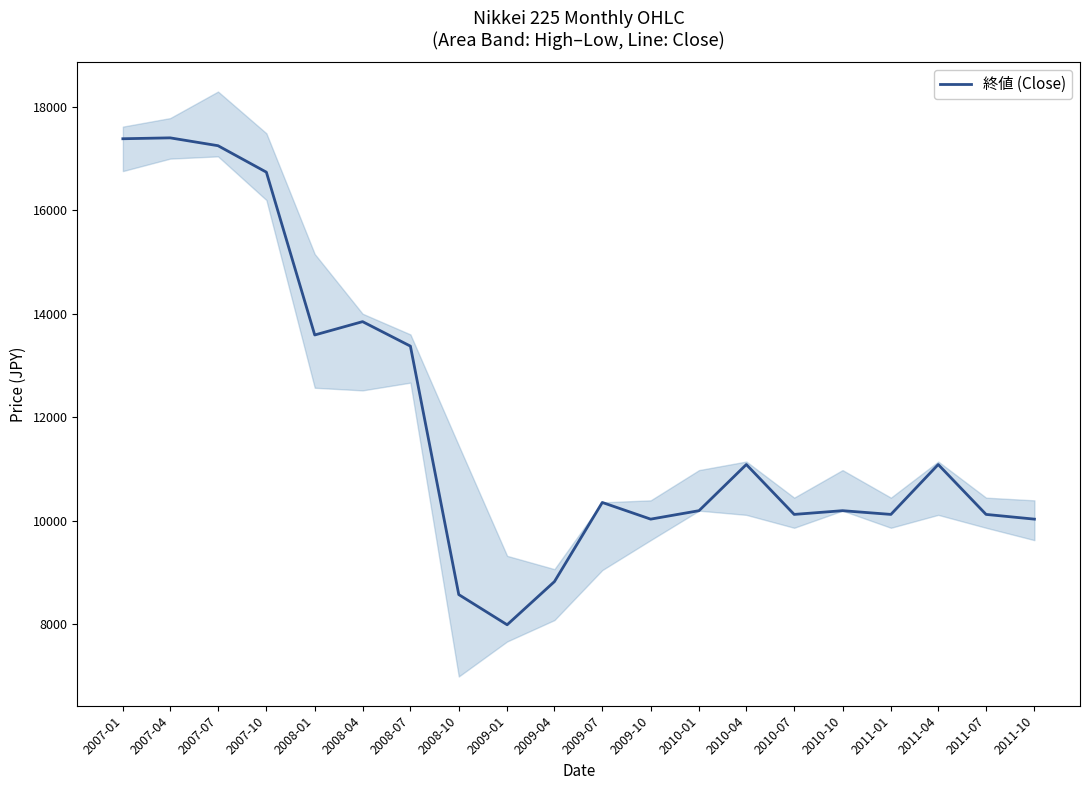

What is the change in value from 2010-01 to 2010-07?

-72.0